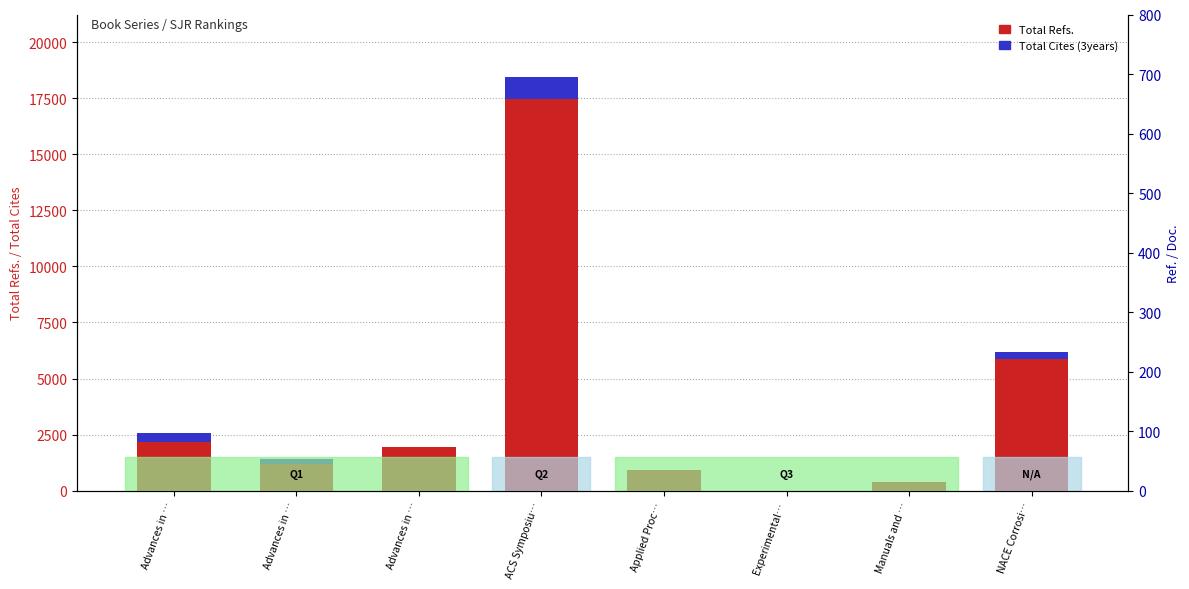

Which label corresponds to the smallest value in the chart?

Experimental…